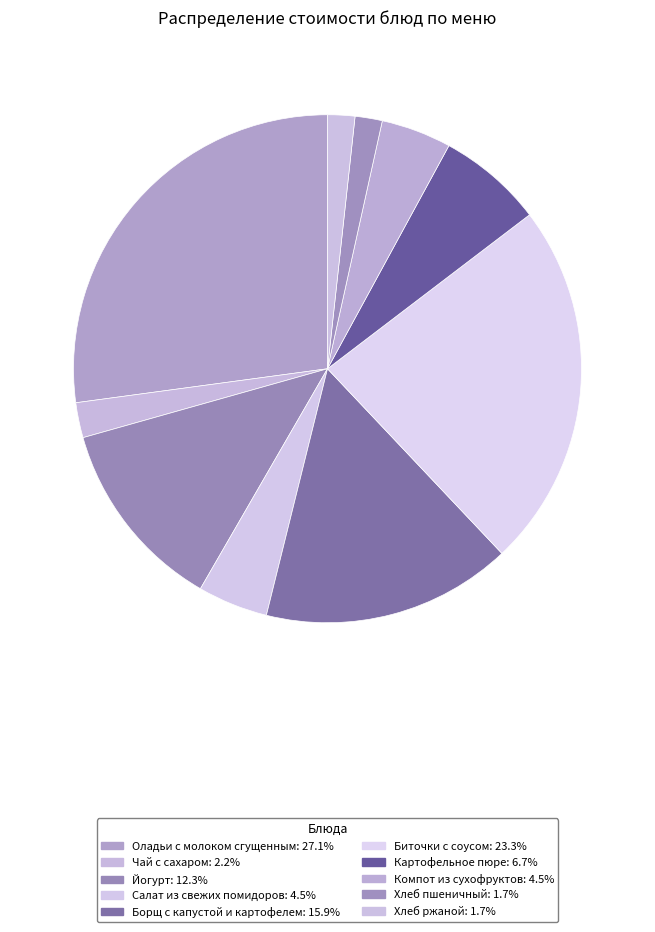

Which has a higher value, Хлеб ржаной or Оладьи с молоком сгущенным?

Оладьи с молоком сгущенным